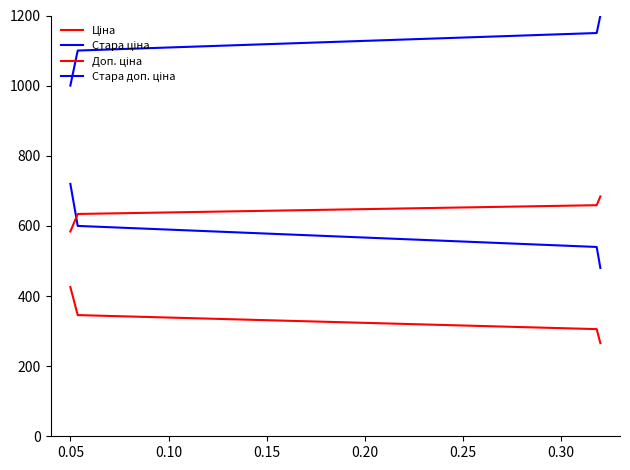

How many lines are shown in the chart?

4